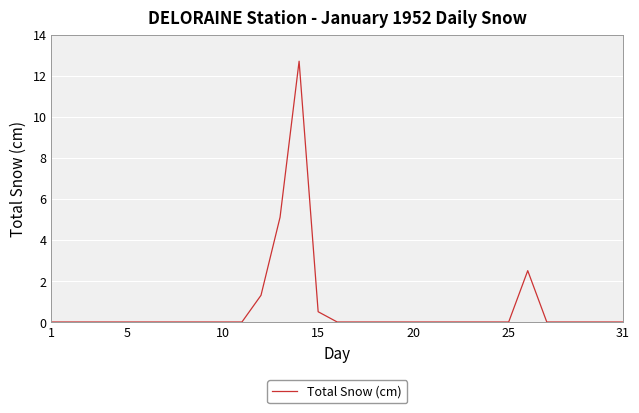

What is the greatest value displayed?

12.7